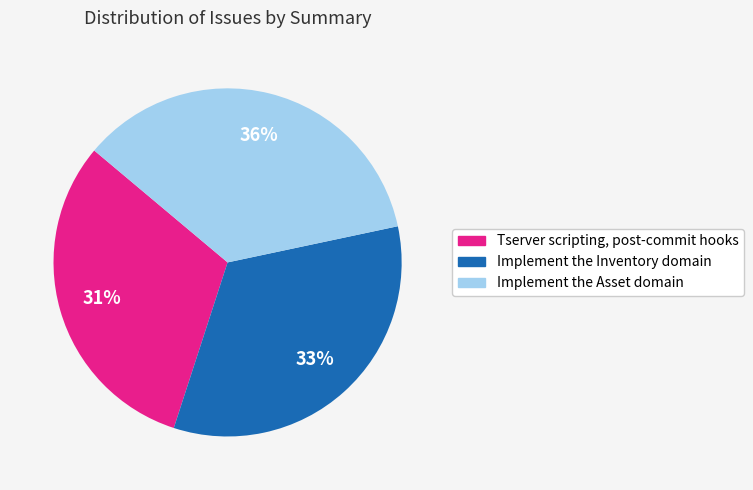

Between Implement the Asset domain and Tserver scripting, post-commit hooks, which is larger?

Implement the Asset domain